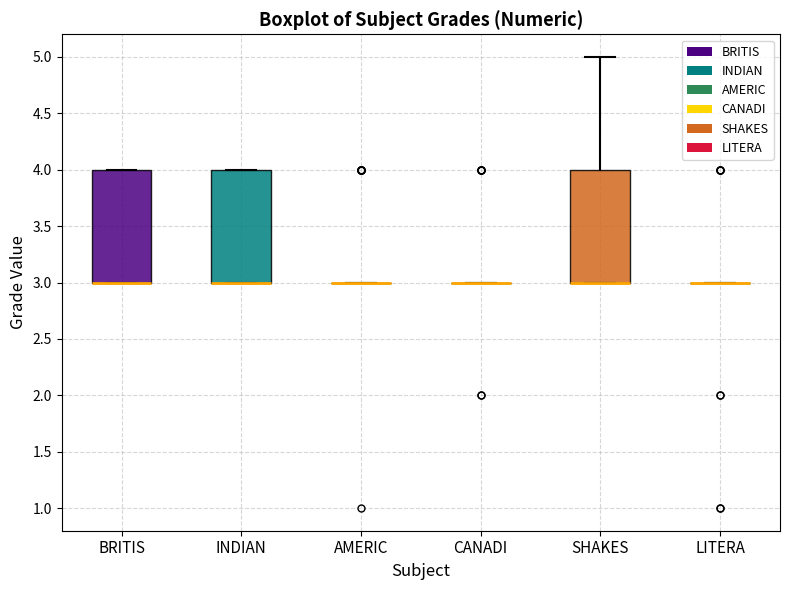

Reading left to right, transcribe this box plot: for each box, give where its median line is, the range the box spans, and where its two whiskers end, as read against the y-axis. The values are not printed on the chart, so give them approximately, as read against the axis.

BRITIS: median 3 (drawn on the box's lower edge), box 3 to 4, whiskers 3 to 4
INDIAN: median 3 (drawn on the box's lower edge), box 3 to 4, whiskers 3 to 4
AMERIC: box collapsed to a line at 3, whiskers 3 to 3
CANADI: box collapsed to a line at 3, whiskers 3 to 3
SHAKES: median 3 (drawn on the box's lower edge), box 3 to 4, whiskers 3 to 5
LITERA: box collapsed to a line at 3, whiskers 3 to 3